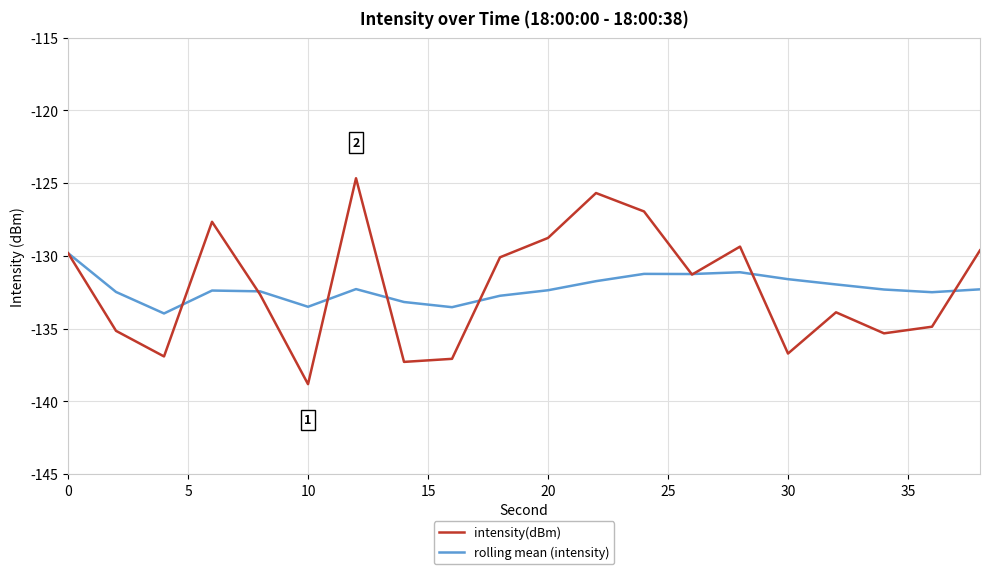

List the series in order of their peak value, lowest first.

rolling mean (intensity), intensity(dBm)